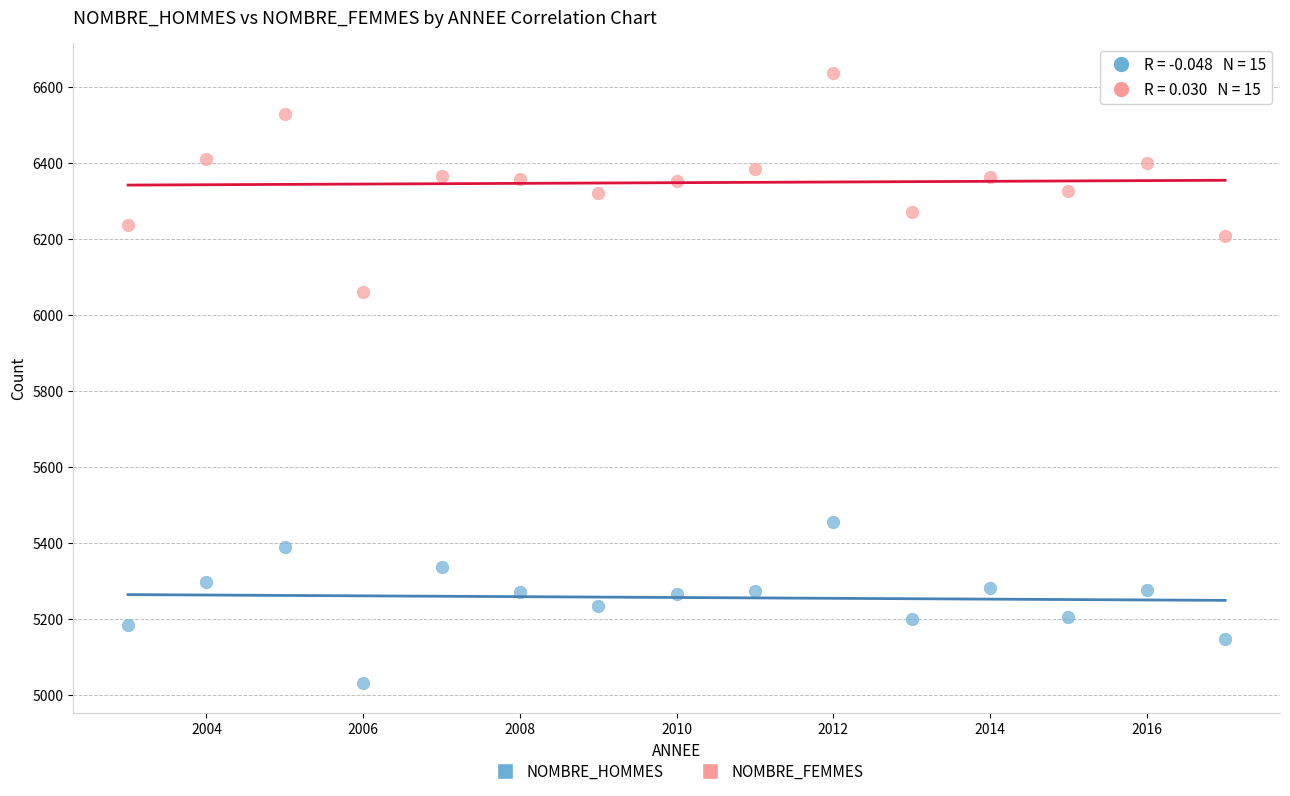

Which series has the largest Y range (max minus min)?

NOMBRE_FEMMES